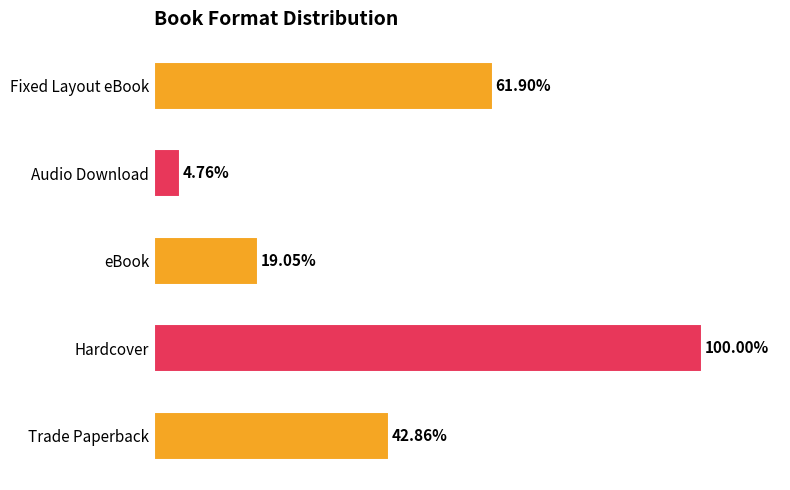

How many categories are shown in the chart?

5